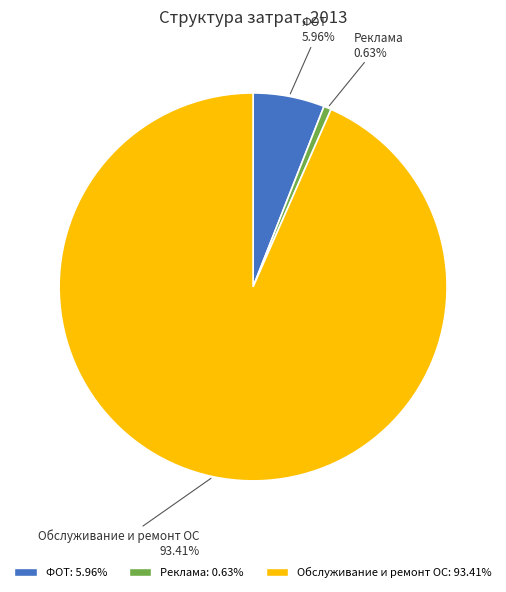

Count the number of slices in the pie.

3